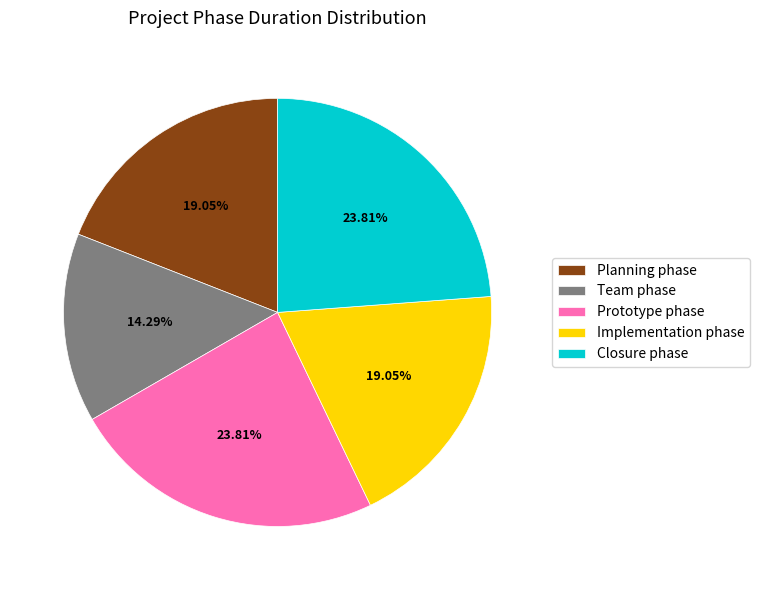

Which slice is the smallest?

Team phase